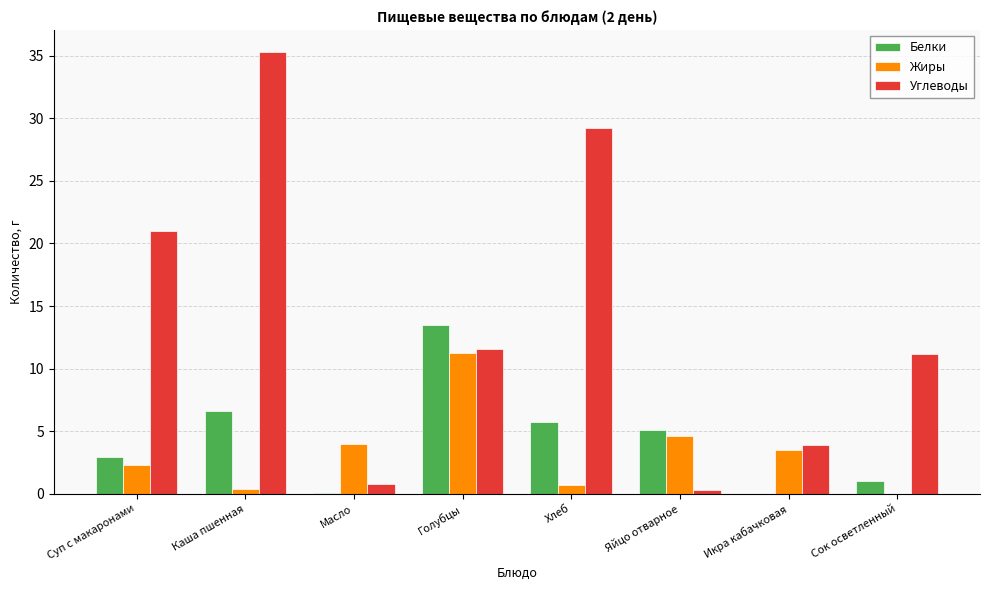

At which label is Белки closest to 6?

Хлеб